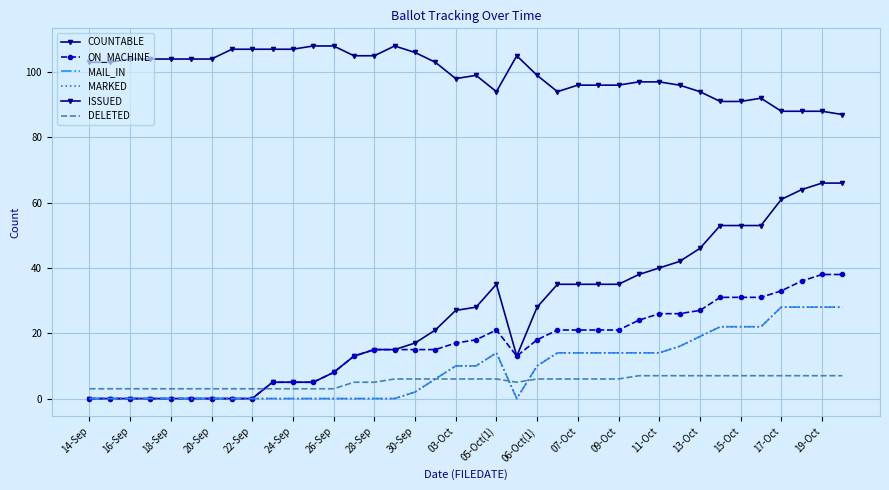

What is the greatest value displayed?

108